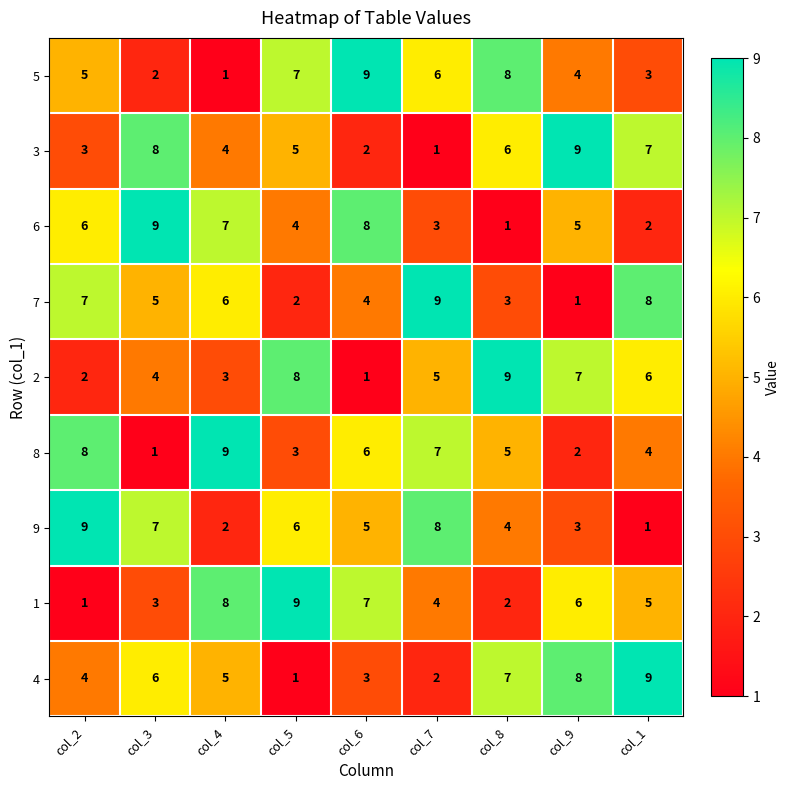

Count the number of categories in the chart.

9